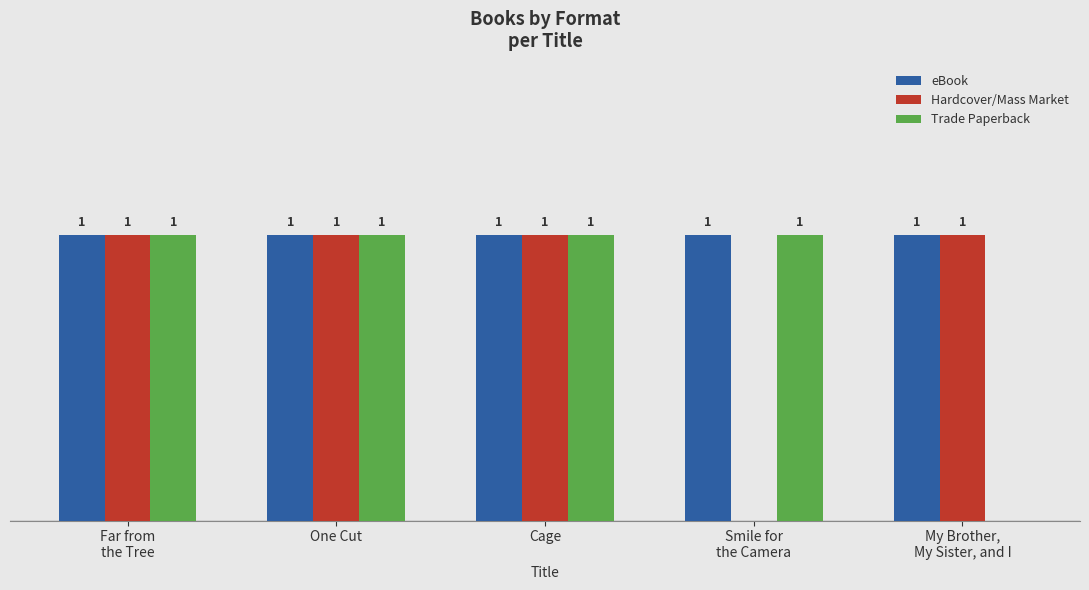

Which series has the largest total across all categories?

eBook